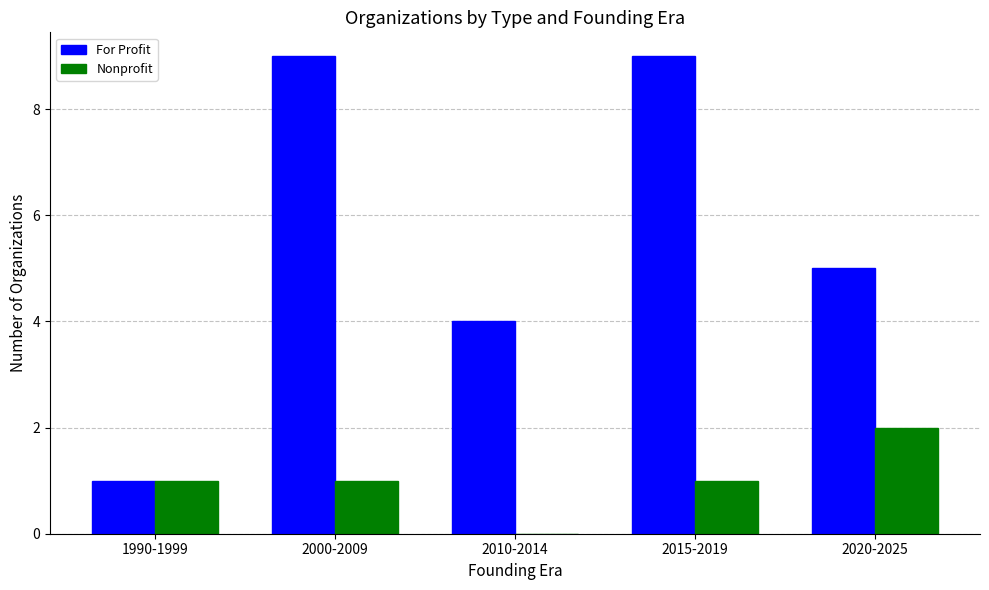

How many groups of bars are there?

5